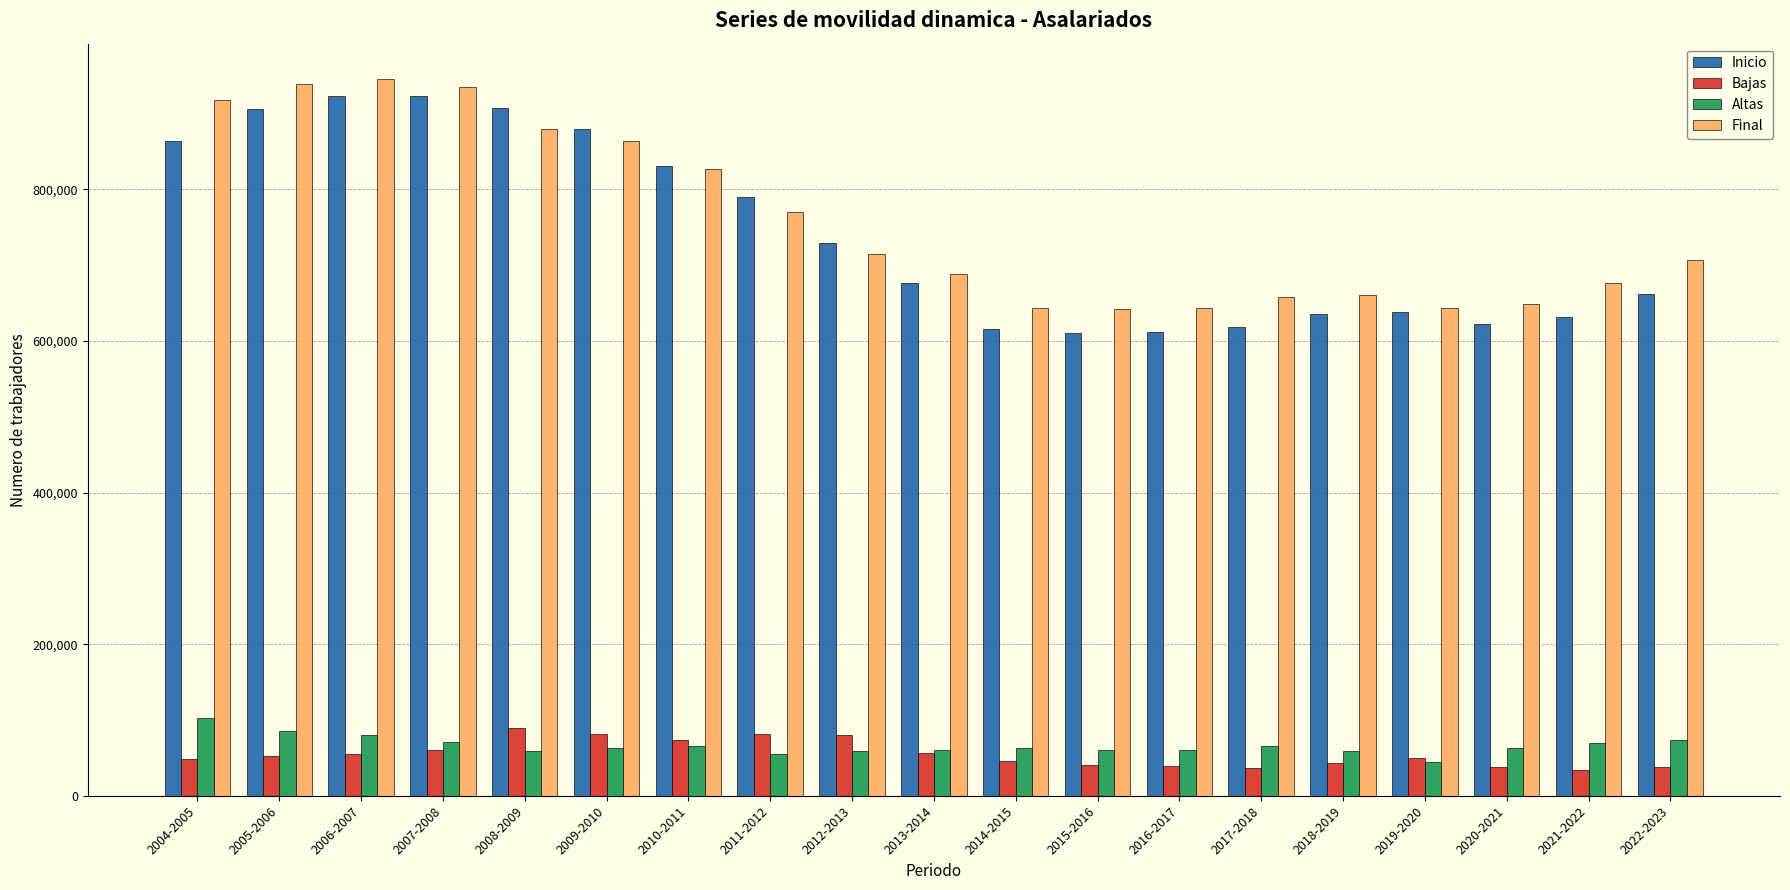

What is the smallest value displayed?

33918